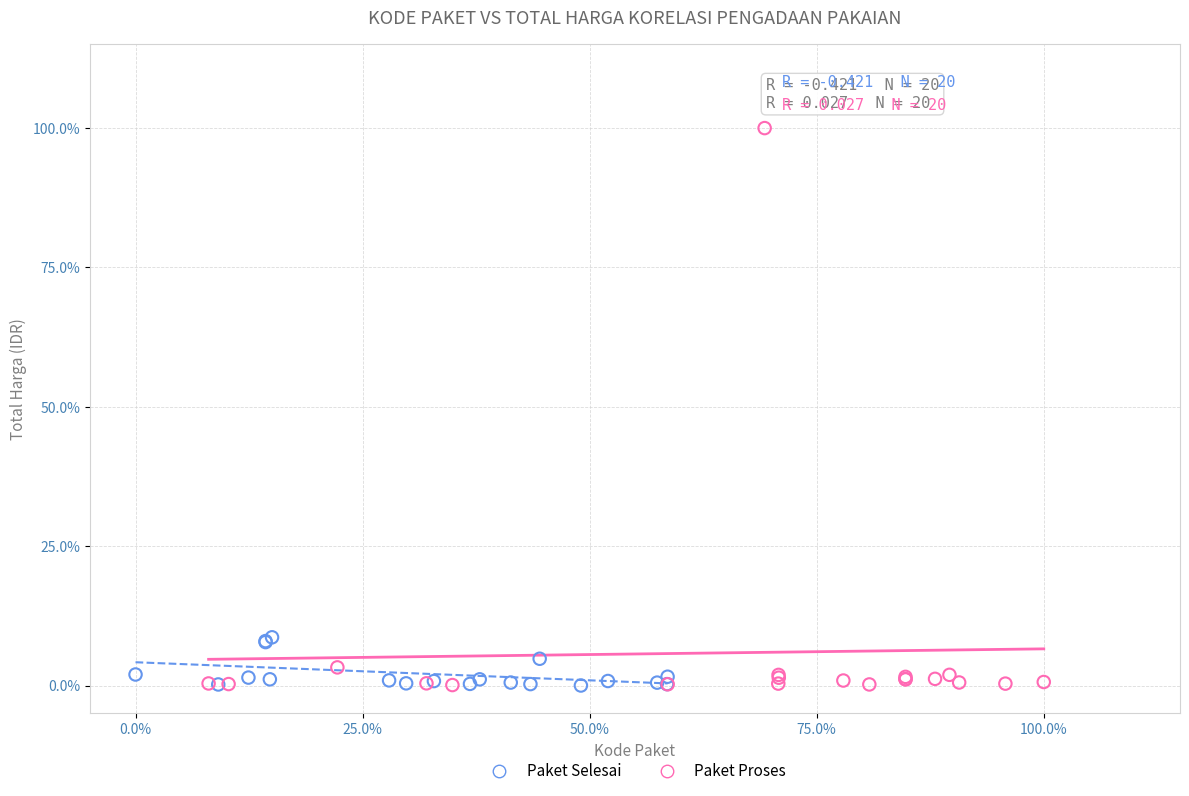

What are all the series names shown in the legend?

Paket Selesai, Paket Proses